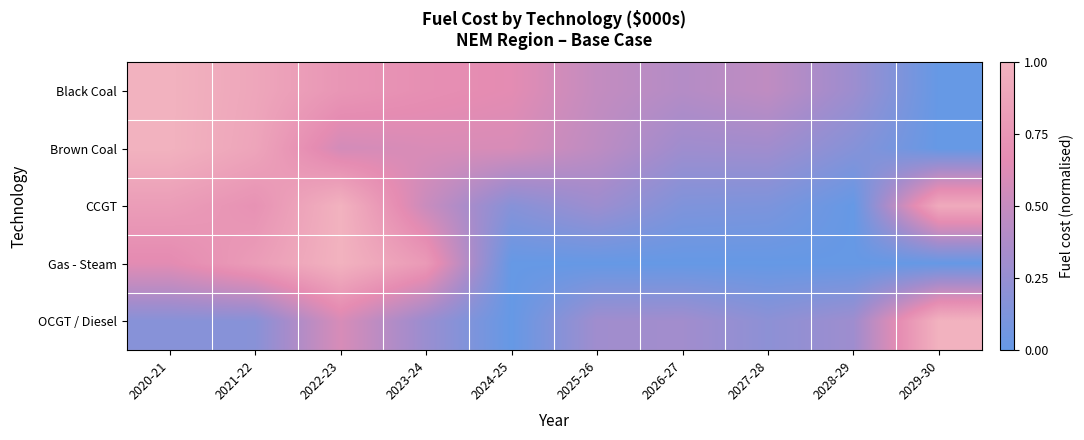

What is the spread (max minus min) of values at 2022-23?

0.4